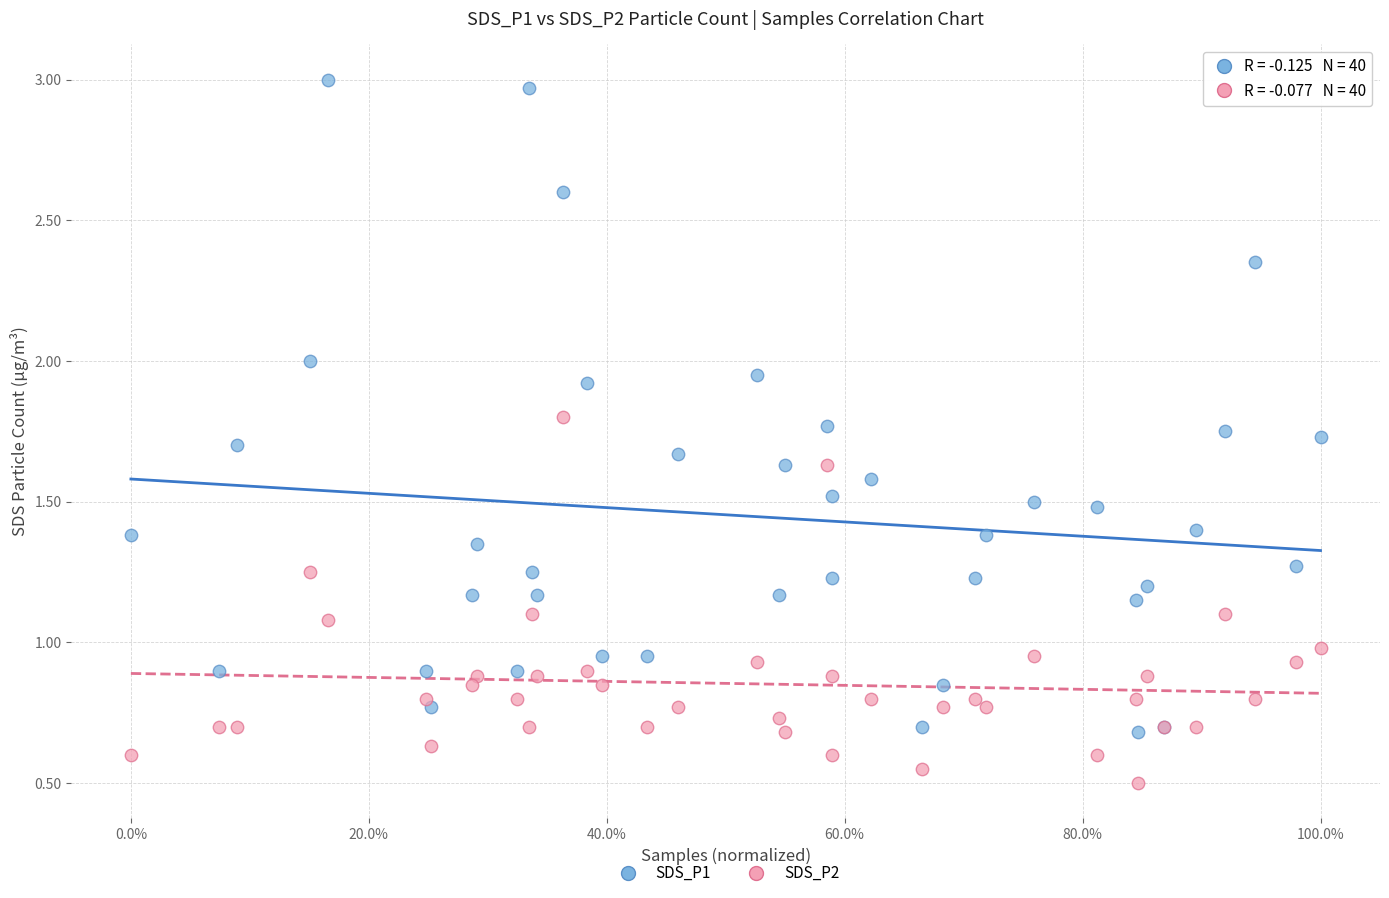

Which series reaches the maximum Y coordinate?

SDS_P1